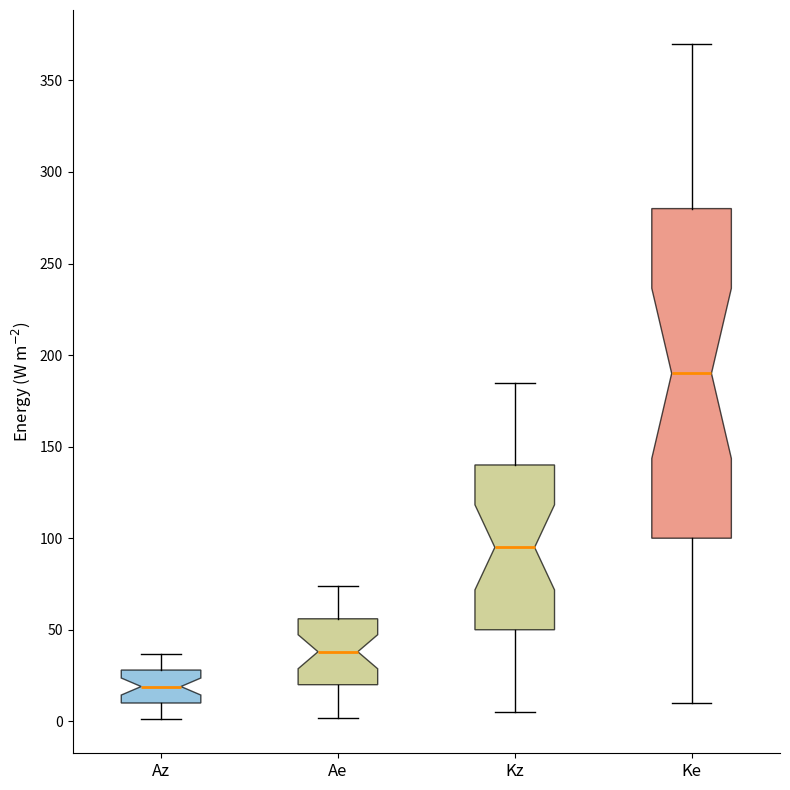

Reading left to right, read every box against the y-axis: the position of its median line, the range the box covers, and the ends of its whiskers. The values are not printed on the chart, so give them approximately, as read against the axis.

Az: median 20, box 10 to 30, whiskers 0 to 35
Ae: median 40, box 20 to 55, whiskers 0 to 75
Kz: median 95, box 50 to 140, whiskers 5 to 185
Ke: median 190, box 100 to 280, whiskers 10 to 370